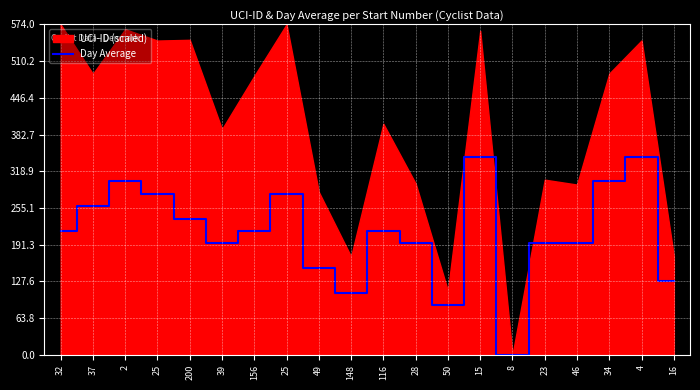

Reading left to right, list all the values displayed in this chart.

32=215.2	37=258.3	2=301.3	25=279.8	200=236.8	39=193.7	156=215.2	25=279.8	49=150.7	148=107.6	116=215.2	28=193.7	50=86.1	15=344.4	8=0.0	23=193.7	46=193.7	34=301.3	4=344.4	16=129.1